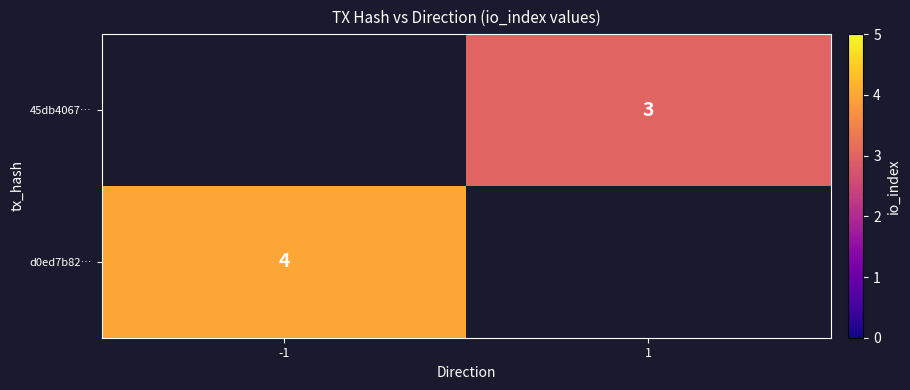

Is the value of d0ed7b82… at -1 greater than the value of 45db4067… at 1?

Yes